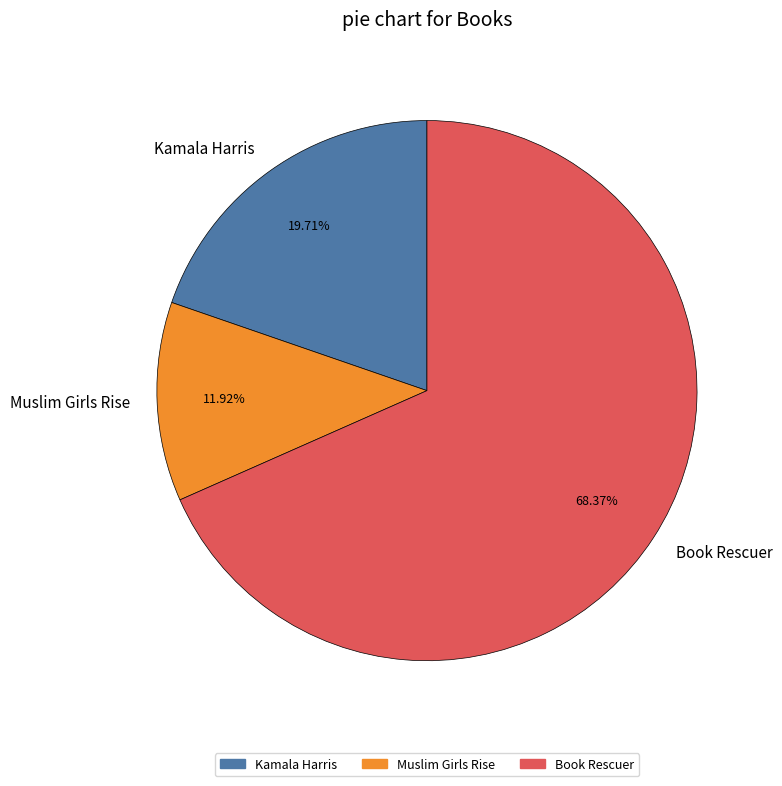

Between Muslim Girls Rise and Book Rescuer, which is larger?

Book Rescuer